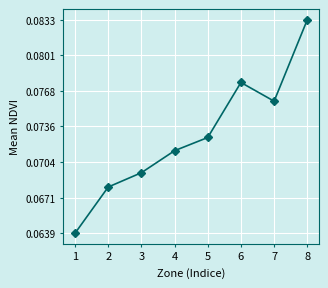

How many series are shown in this chart?

1